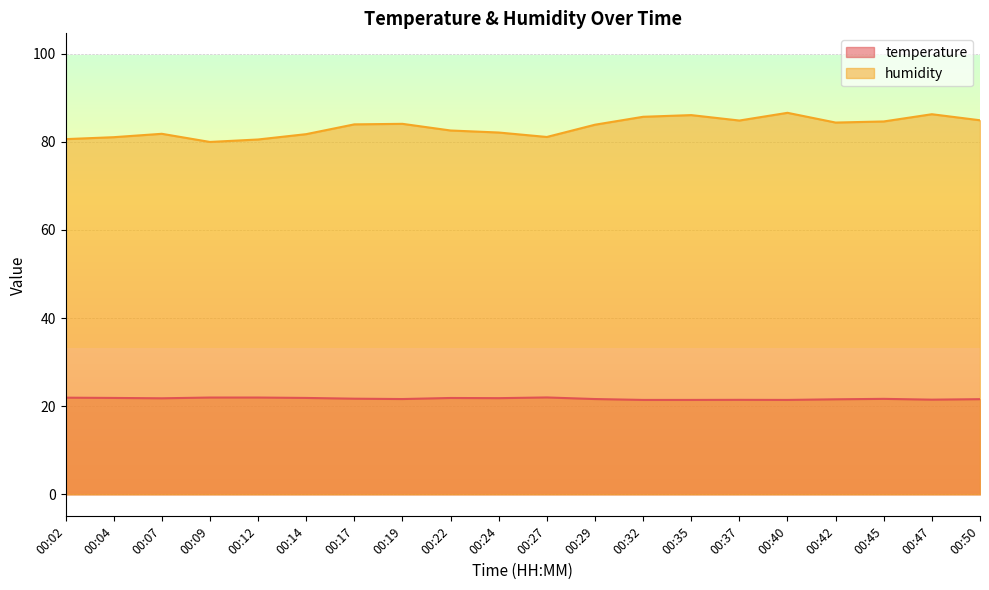

Is it true that temperature equals 21.6 at 00:19?

True